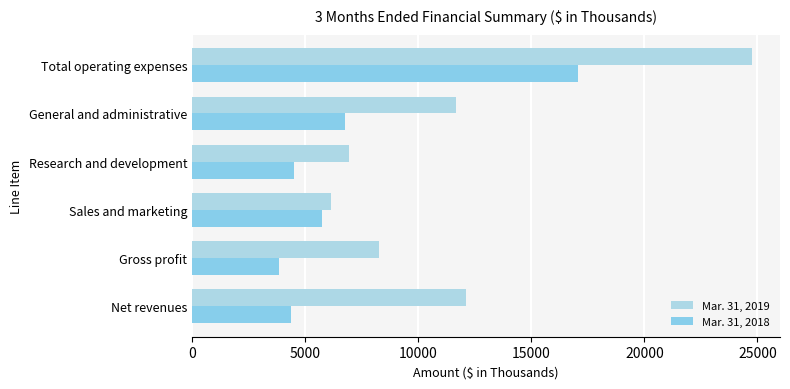

Where is Mar. 31, 2018 nearest to the value 10439?

General and administrative